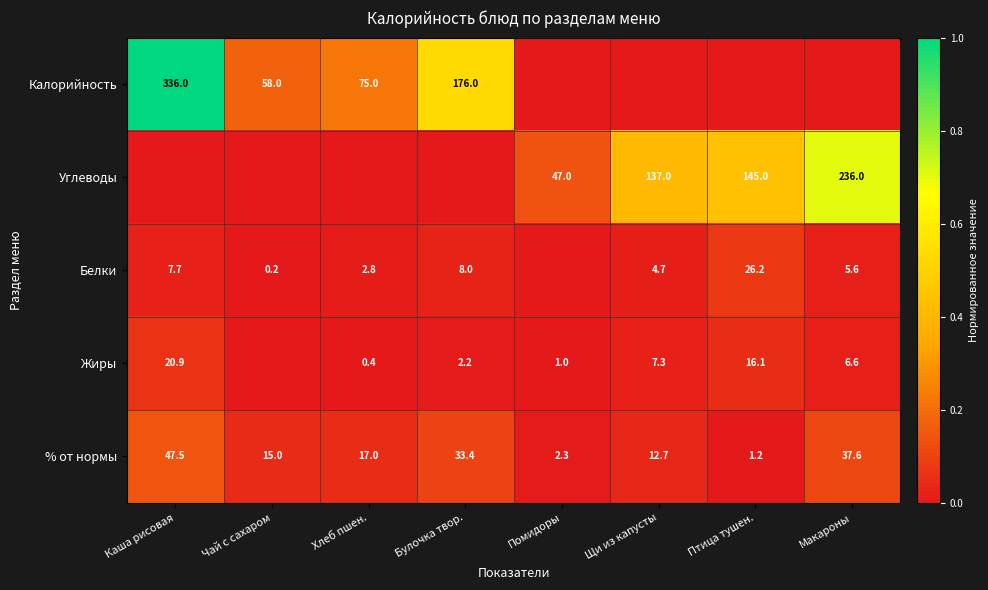

At how many categories does at least one series exceed 0?

8